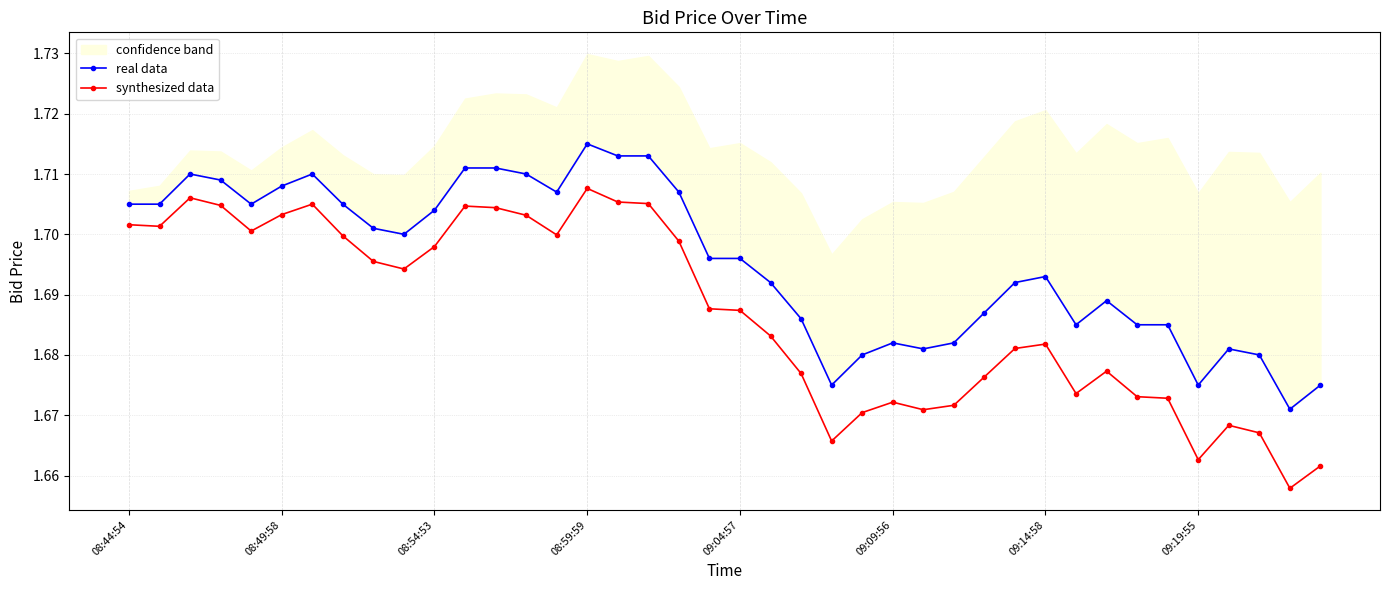

Where is real data nearest to the value 1?

38